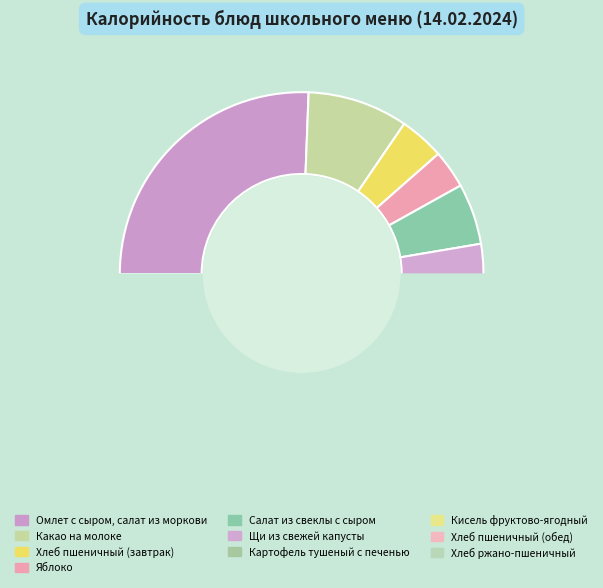

Which slice is the largest?

Омлет с сыром, салат из моркови